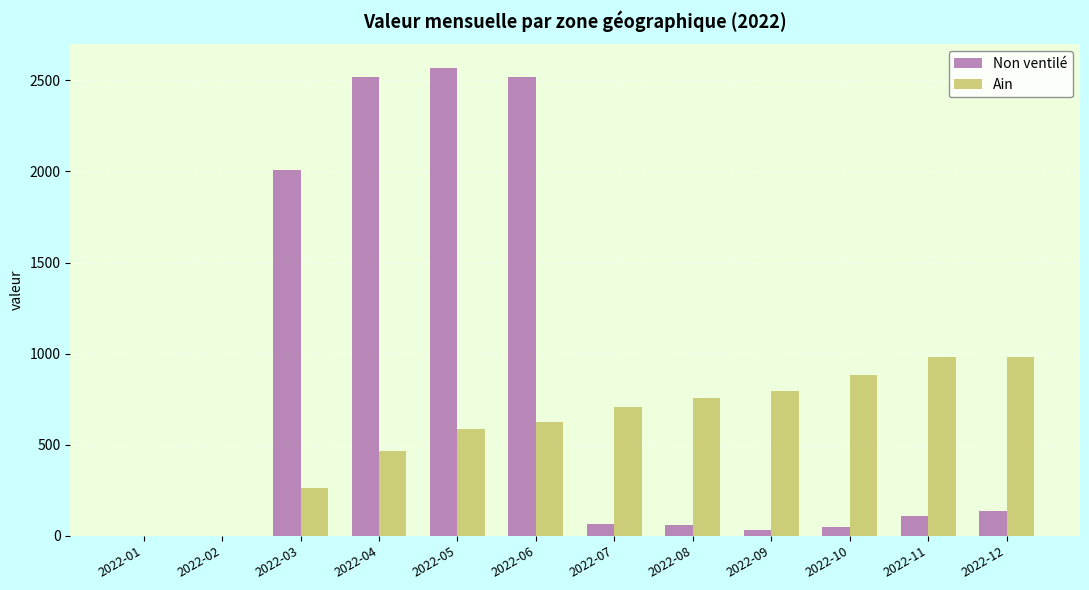

What is the greatest value displayed?

2569